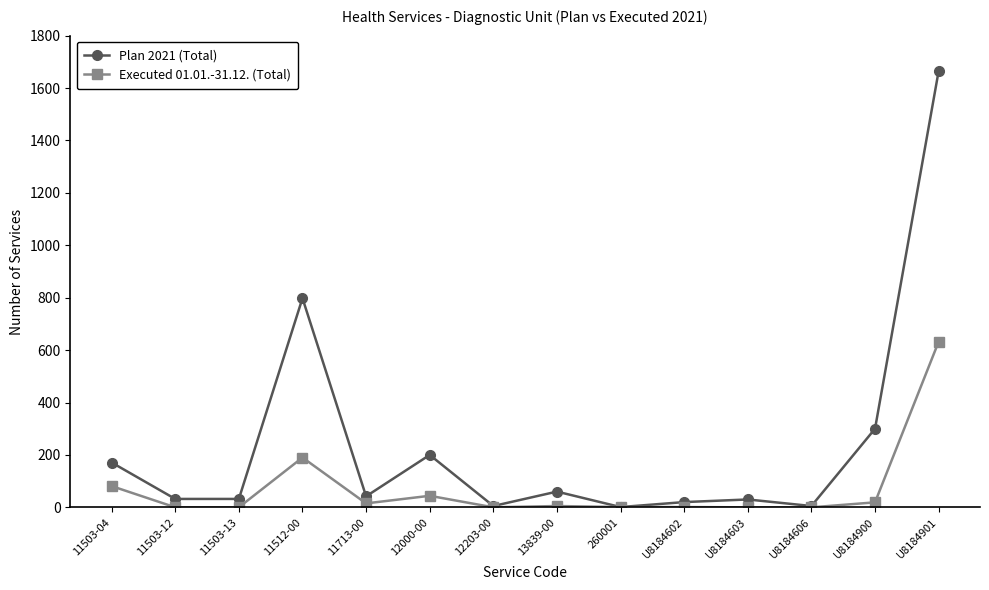

Which label corresponds to the largest value in the chart?

U8184901